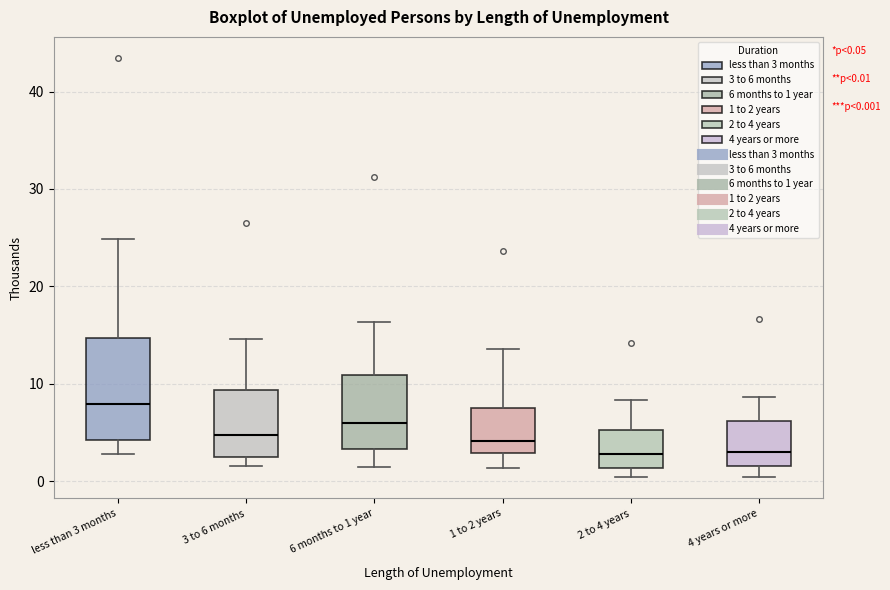

Which box is the tallest, from its lower edge to its upper edge?

less than 3 months